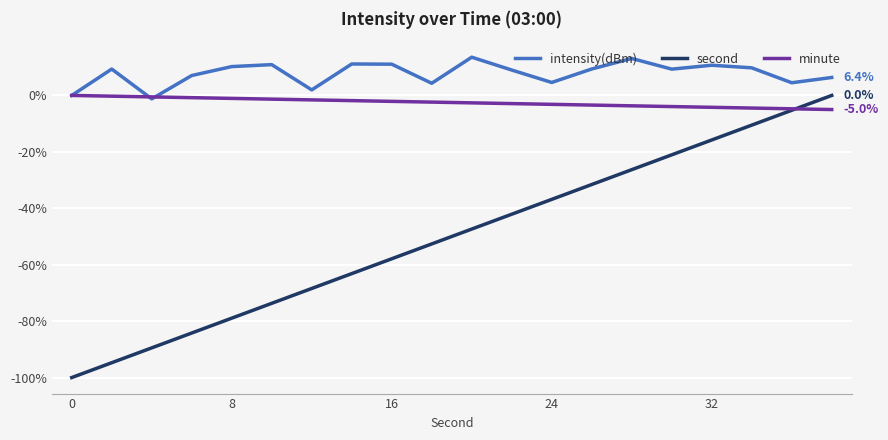

True or false: second has more than 1 points higher than both neighbors.

False